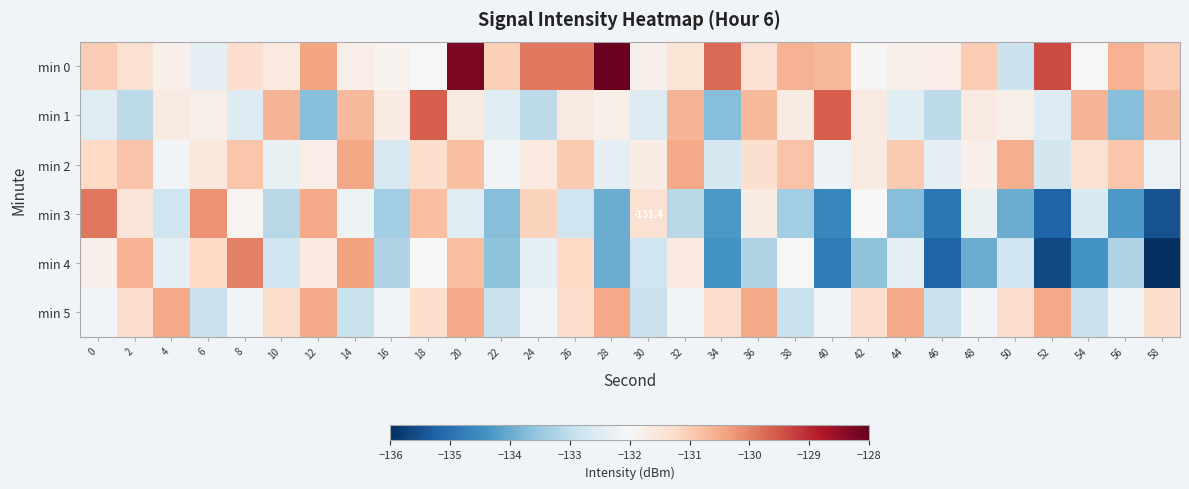

How many values in the min 5 series are below -131?

23